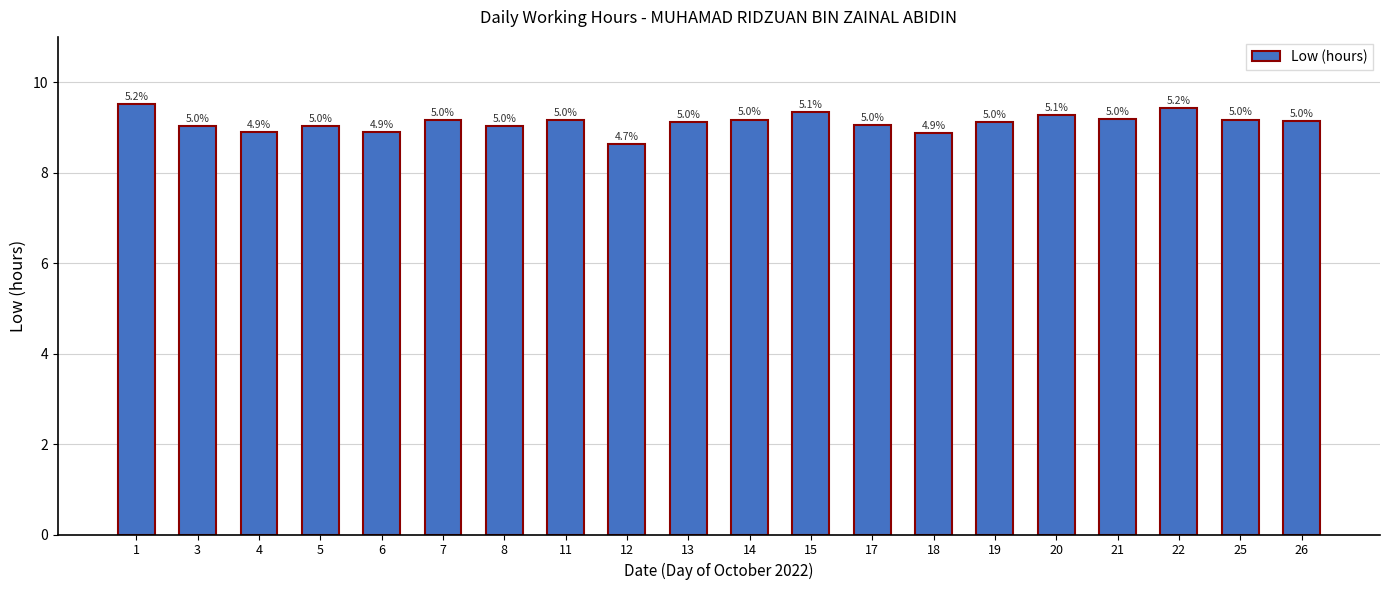

Where is the data nearest to the value 9?

5